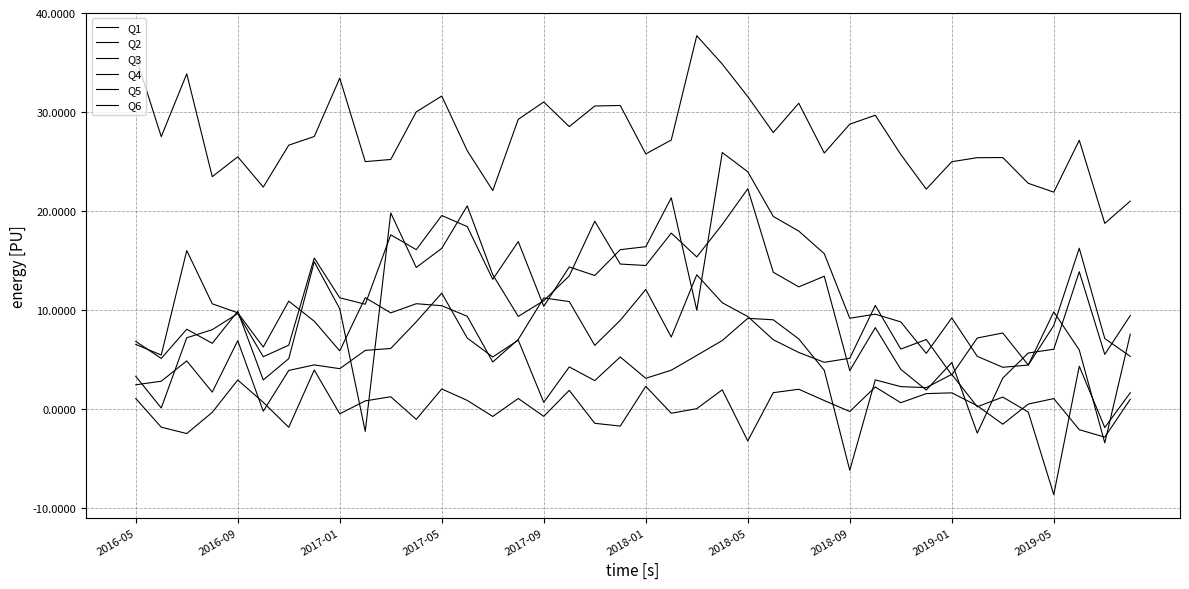

Which series has the largest total across all categories?

Q3